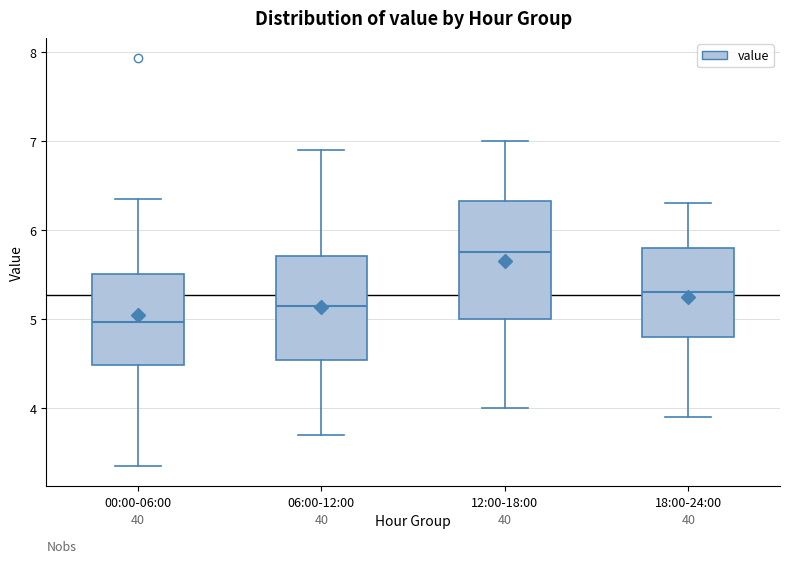

Which box has the highest median line?

12:00-18:00